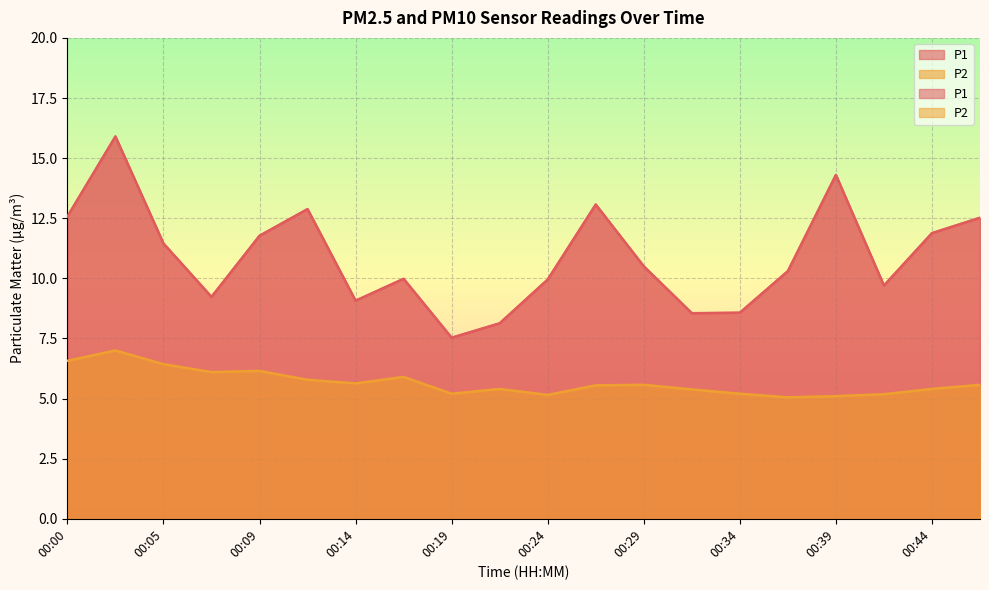

Reading right to left, what are all the values shown in this chart?

P1: 00:46=12.5	00:44=11.9	00:41=9.7	00:39=14.3	00:37=10.3	00:34=8.6	00:32=8.6	00:29=10.5	00:27=13.1	00:24=9.9	00:22=8.1	00:19=7.5	00:17=10.0	00:14=9.1	00:12=12.9	00:09=11.8	00:07=9.2	00:05=11.4	00:02=15.9	00:00=12.6
P2: 00:46=5.6	00:44=5.4	00:41=5.2	00:39=5.1	00:37=5.0	00:34=5.2	00:32=5.4	00:29=5.6	00:27=5.5	00:24=5.2	00:22=5.4	00:19=5.2	00:17=5.9	00:14=5.6	00:12=5.8	00:09=6.2	00:07=6.1	00:05=6.4	00:02=7.0	00:00=6.6